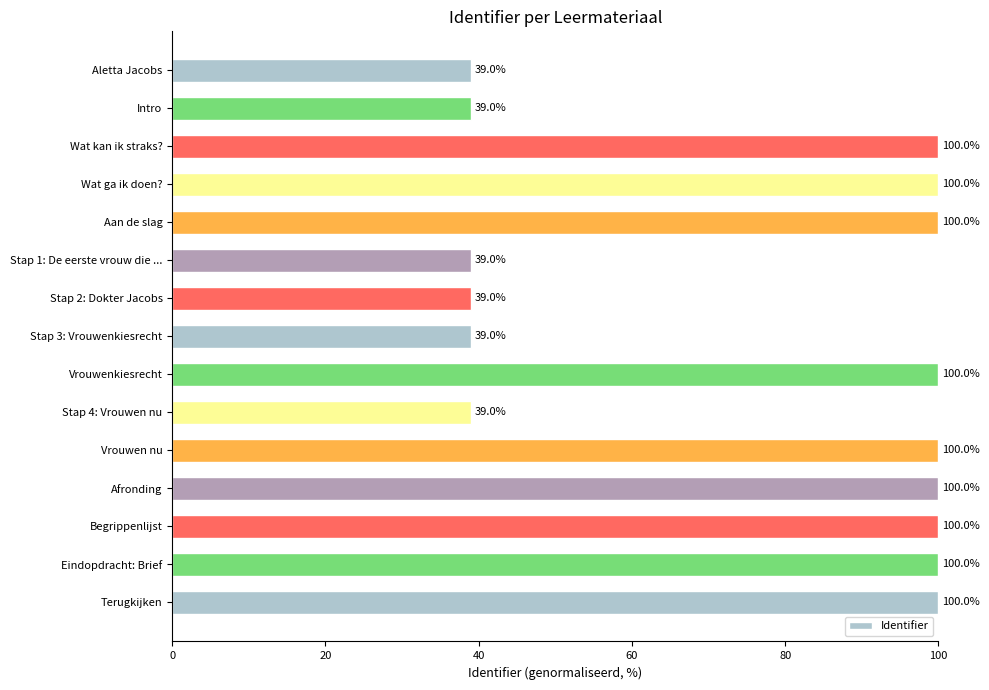

The chart shows a value of 35.8 at Begrippenlijst. True or false?

False